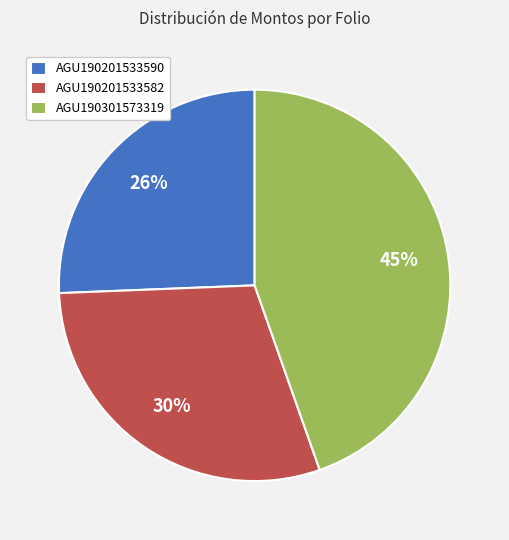

To the nearest percent, what portion does AGU190201533582 represent?

30%